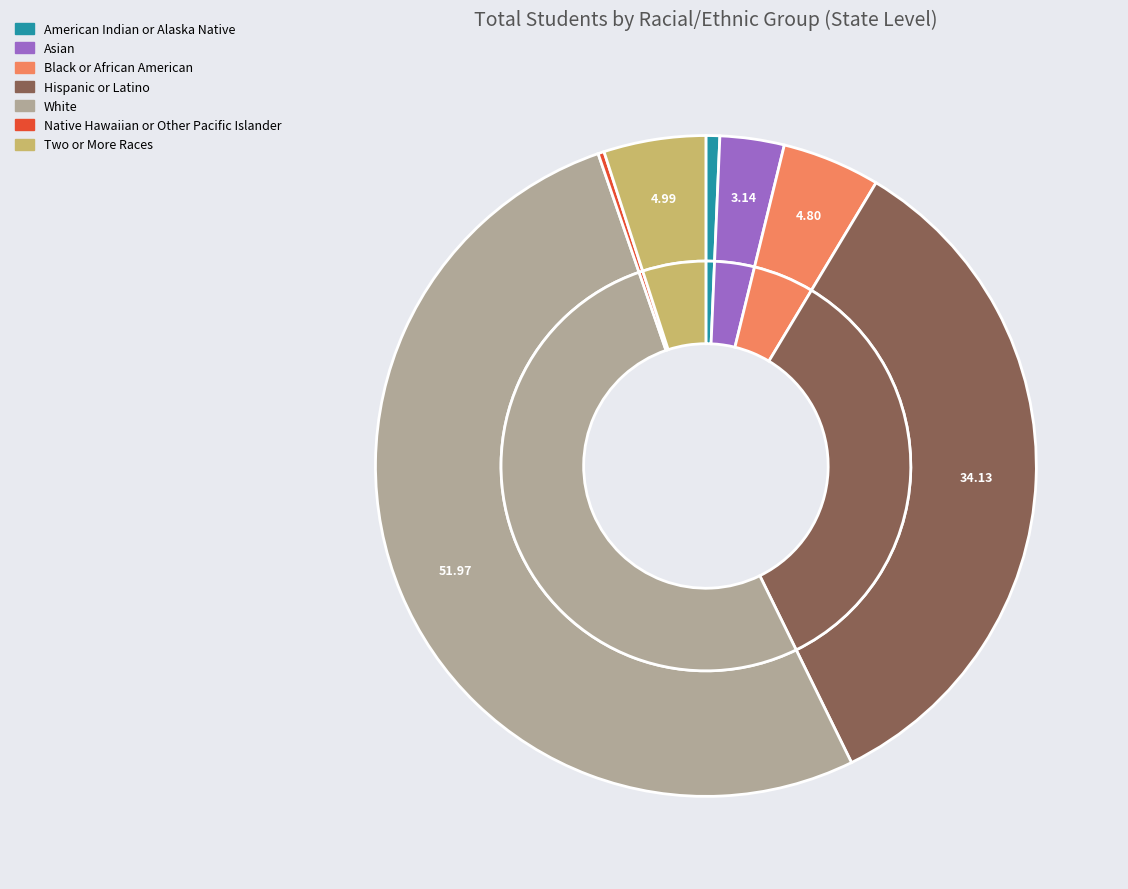

What percentage do White and American Indian or Alaska Native together represent?

52.6%